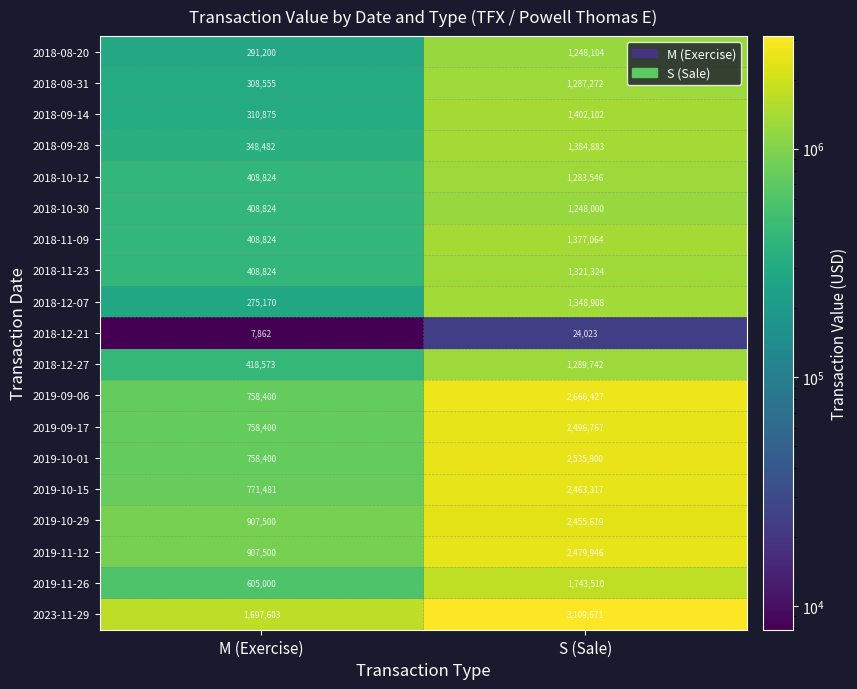

What is the sum of all 2018-11-23 values?

1730148